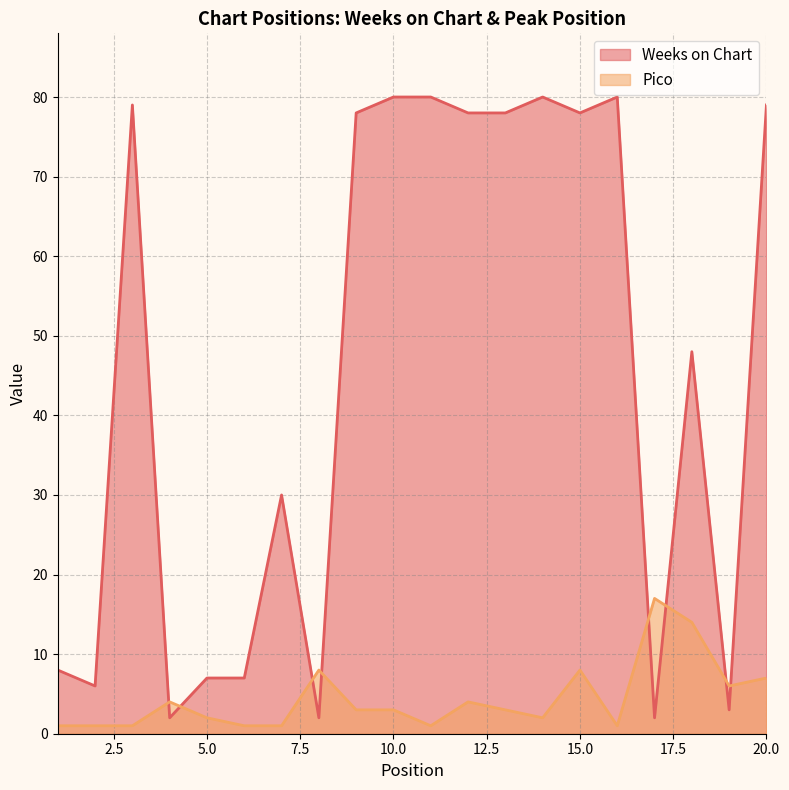

Between 11 and 15, which series saw the biggest shift?

Pico